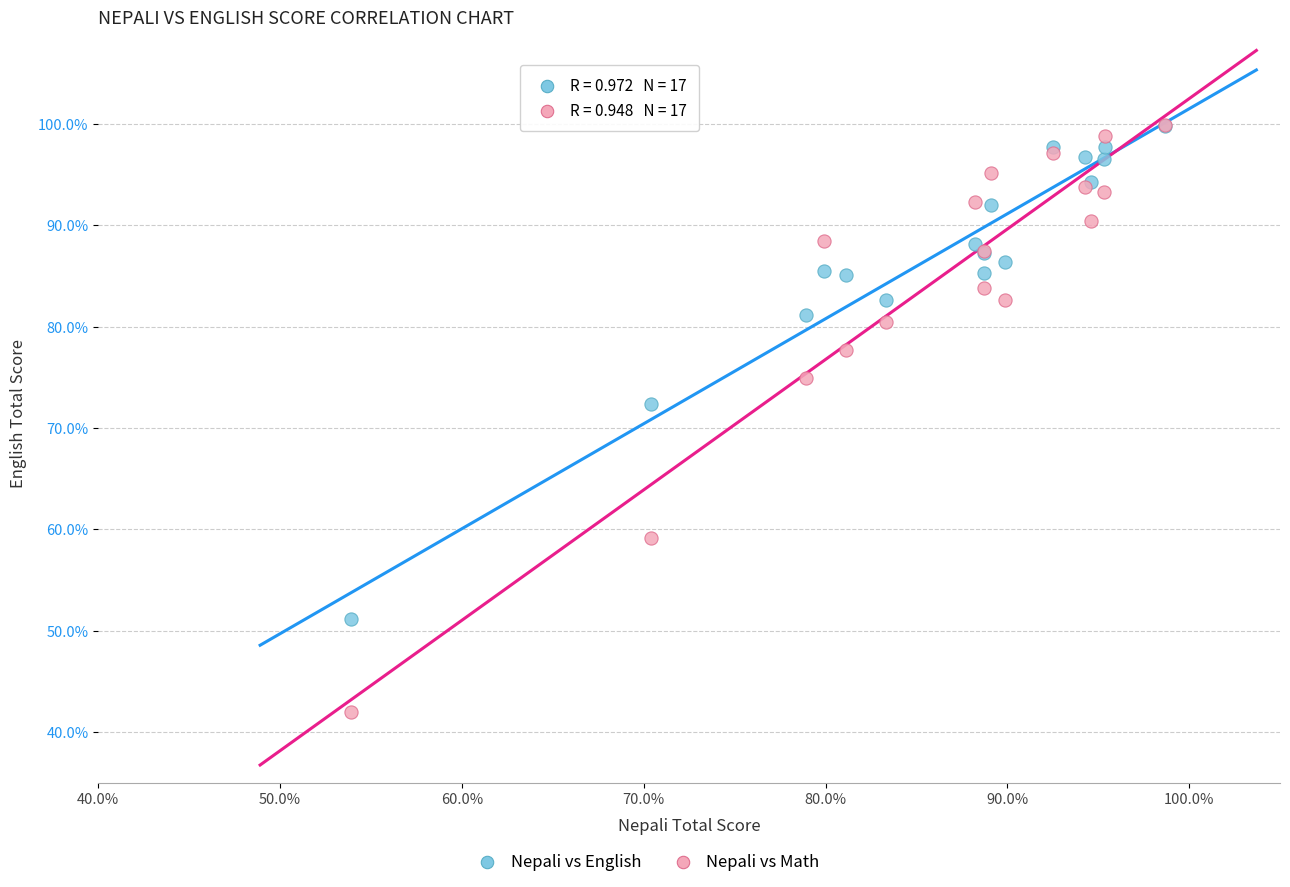

In the Nepali vs Math series, what Y value is closest to 70?

74.9